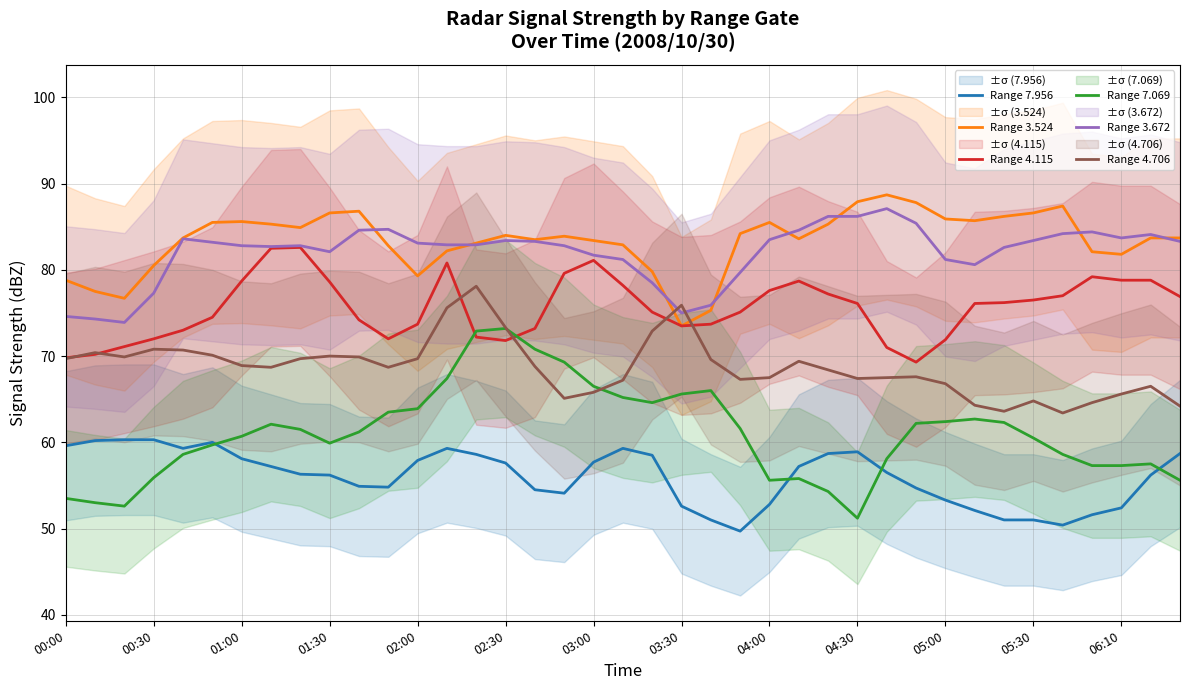

How many data points does each series have?

39